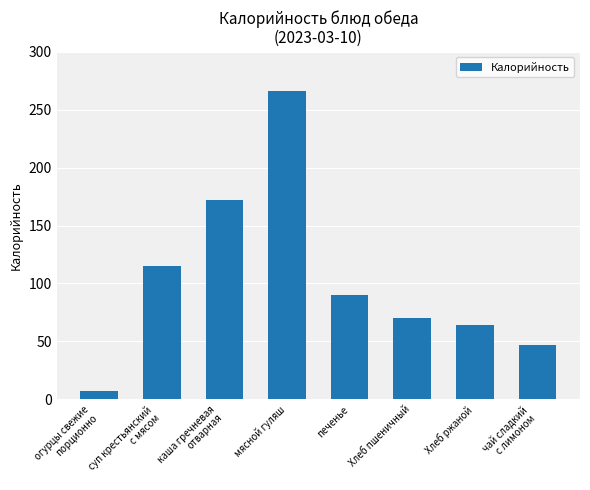

What is the average value?

103.9